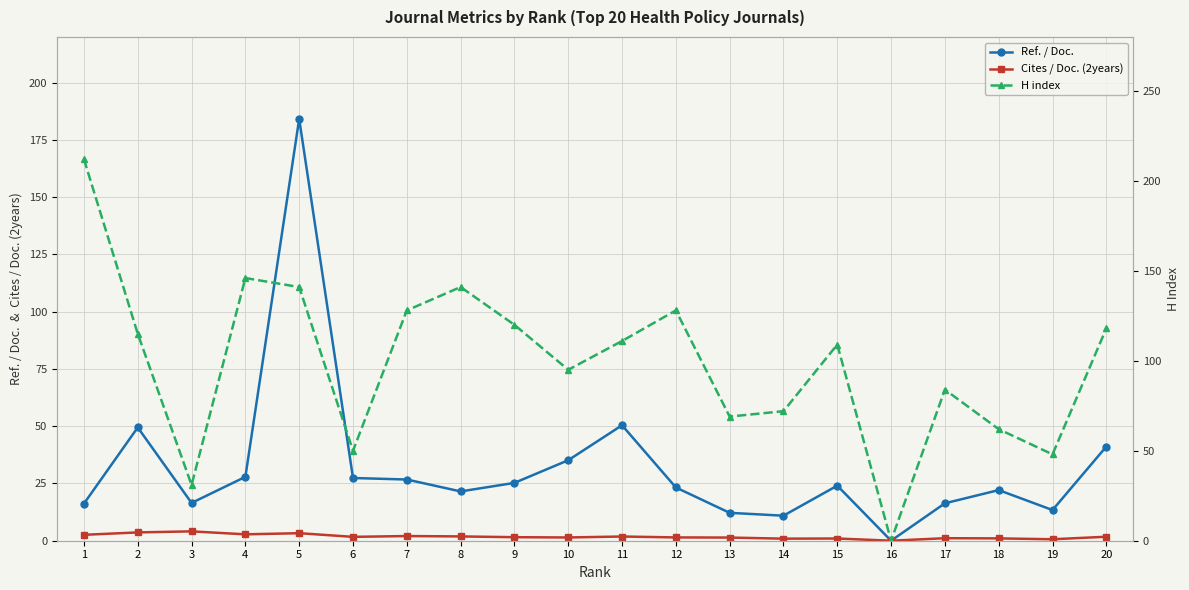

Is it true that Cites / Doc. (2years) equals 0.0 at 16?

True